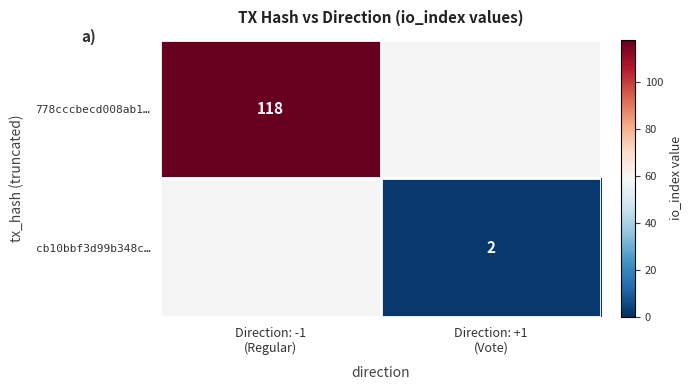

How many values in cb10bbf3d99b348c… are above zero?

1